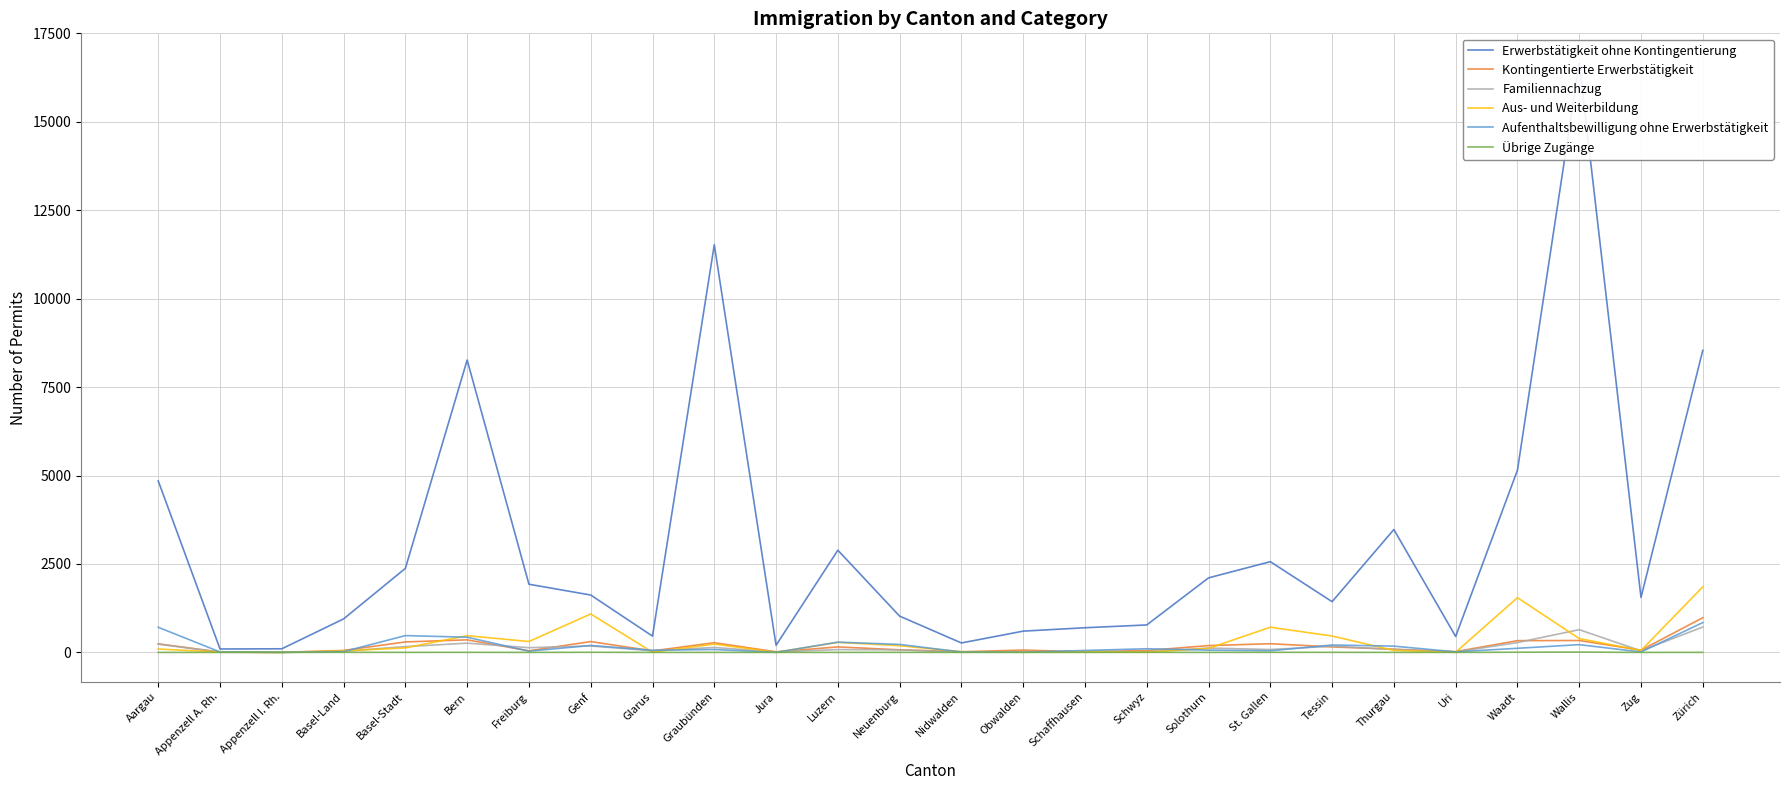

How many data points in Aus- und Weiterbildung are above 114?

12